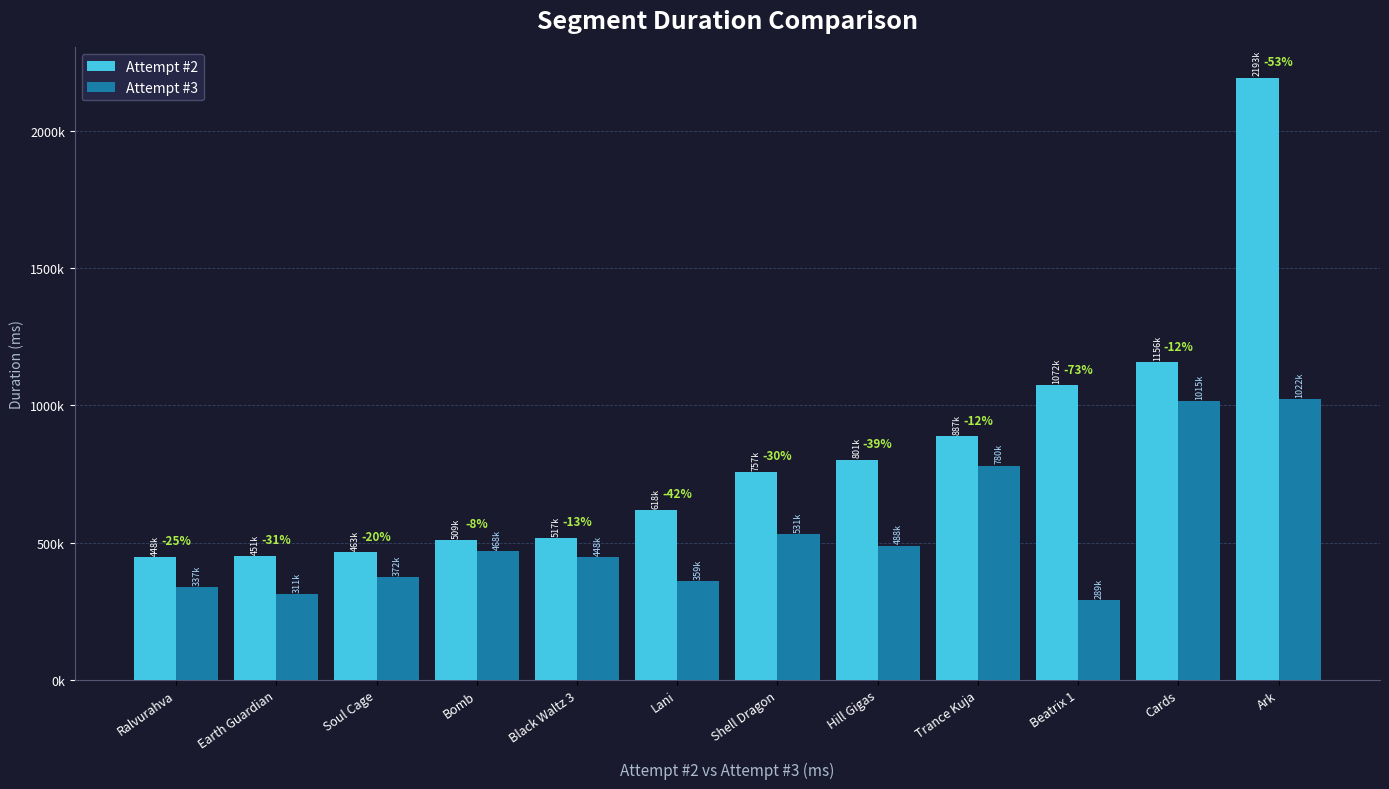

Which series has the largest range (max minus min)?

Attempt #2